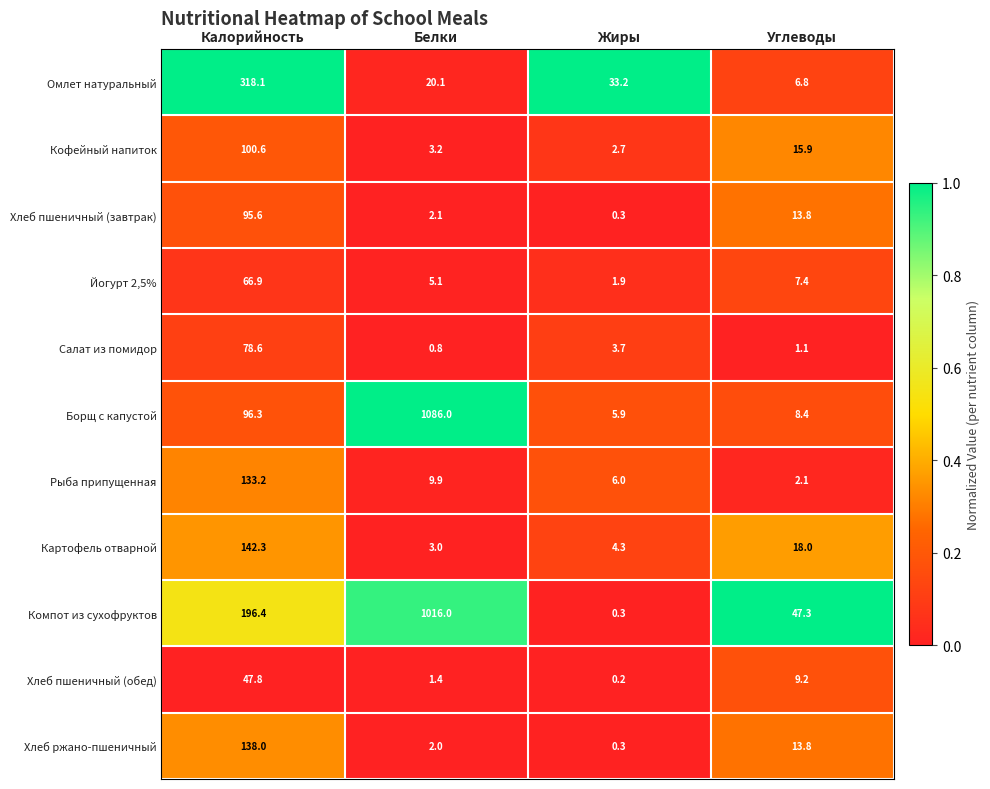

What is the approximate value of Йогурт 2,5% at Белки?

5.1